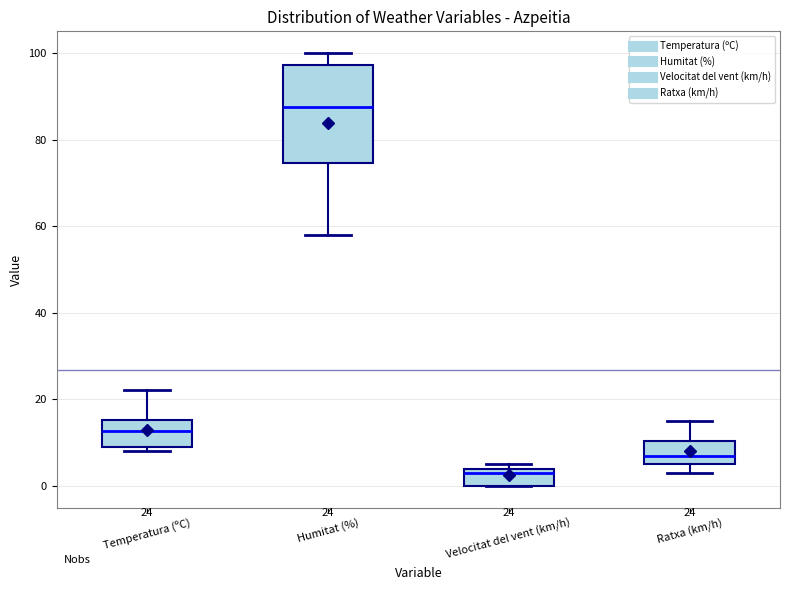

Which box has the lowest median line?

Velocitat del vent (km/h)